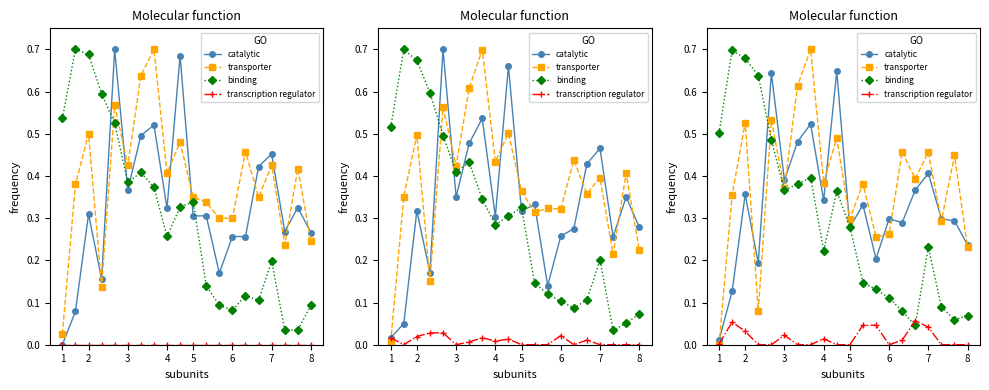

What is the highest value of the binding series?

0.7